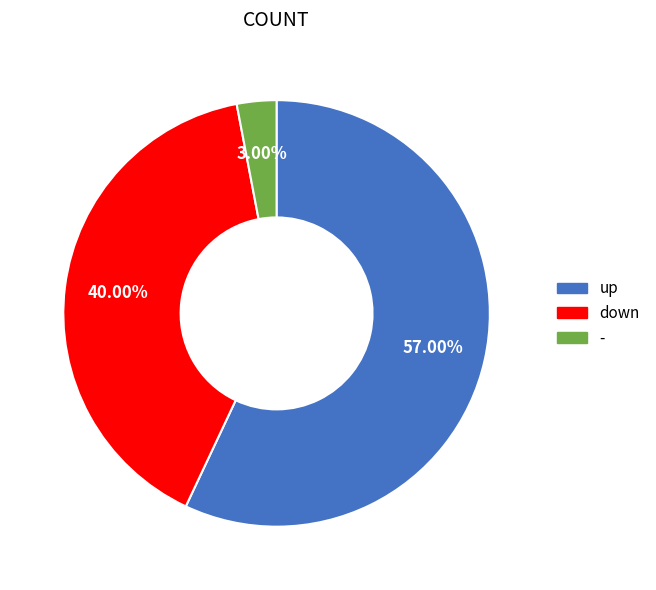

Is the sum of up and - greater than half?

Yes